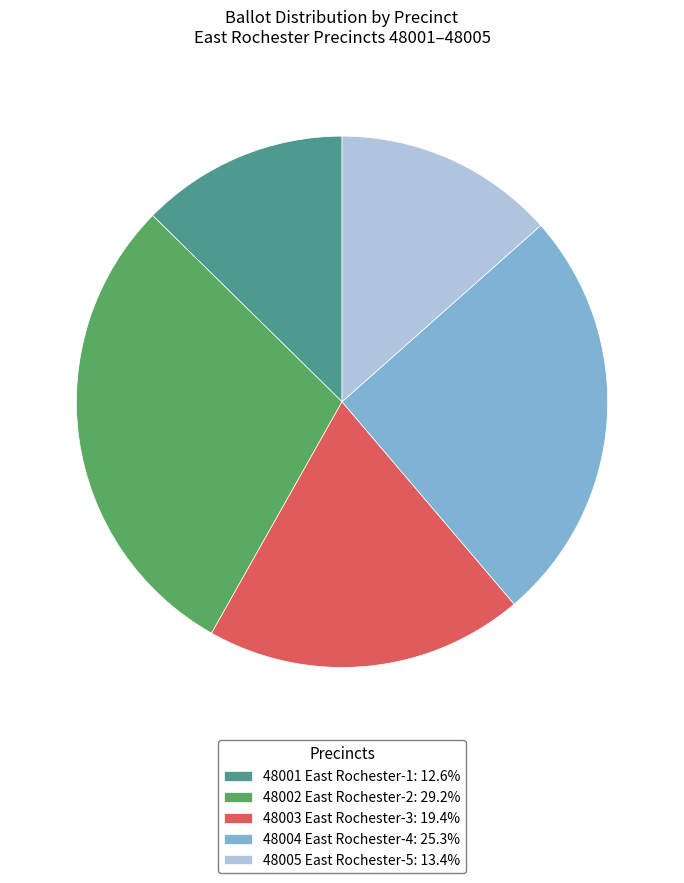

Rank the categories by value from highest to lowest.

48002 East Rochester-2, 48004 East Rochester-4, 48003 East Rochester-3, 48005 East Rochester-5, 48001 East Rochester-1